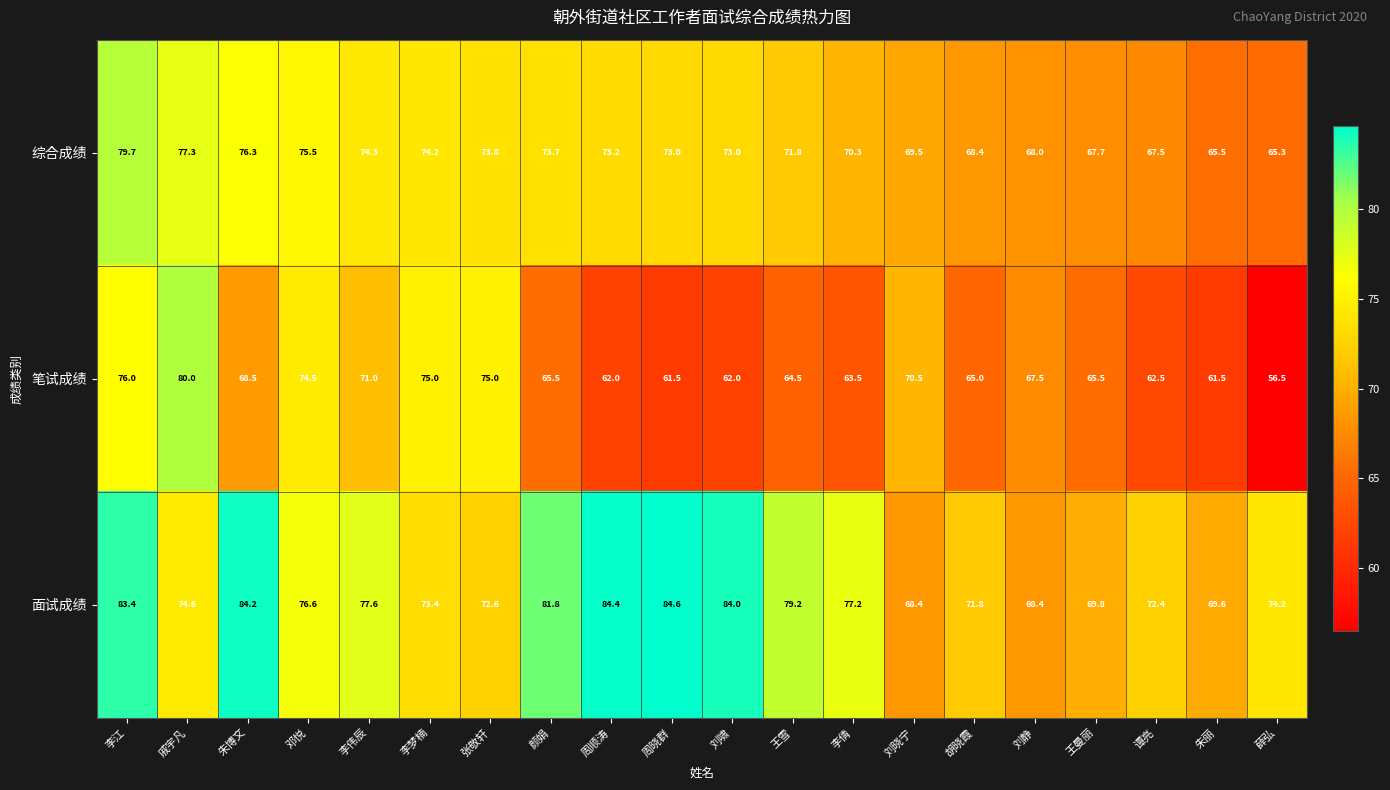

At how many categories does at least one series exceed 64?

20